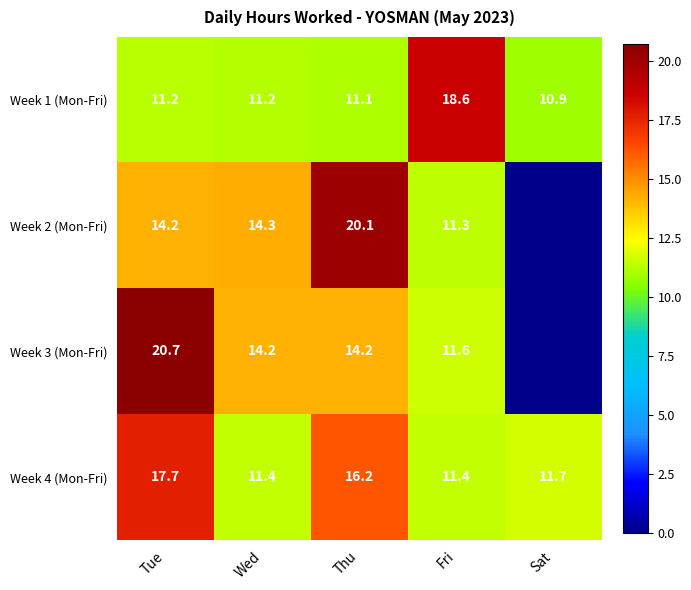

Count the number of categories in the chart.

5